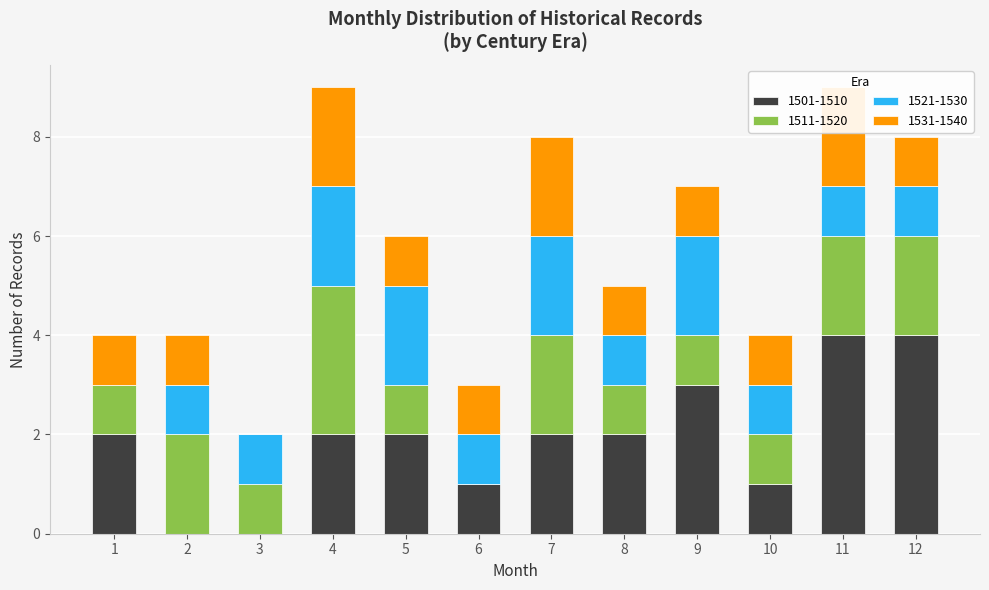

Is the value of 1511-1520 at 1 greater than the value of 1531-1540 at 8?

No